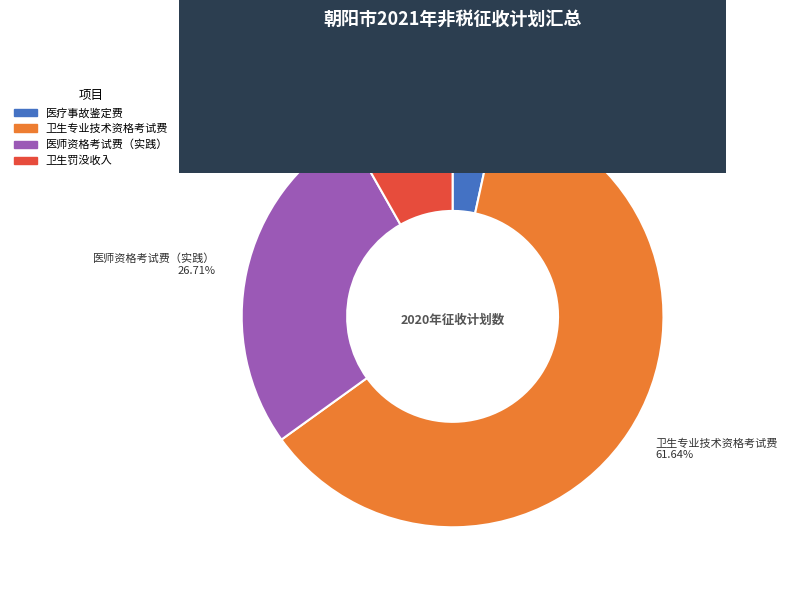

Rank the categories by value from highest to lowest.

卫生专业技术资格考试费 61.64%, 医师资格考试费（实践） 26.71%, 卫生罚没收入 8.22%, 医疗事故鉴定费 3.42%